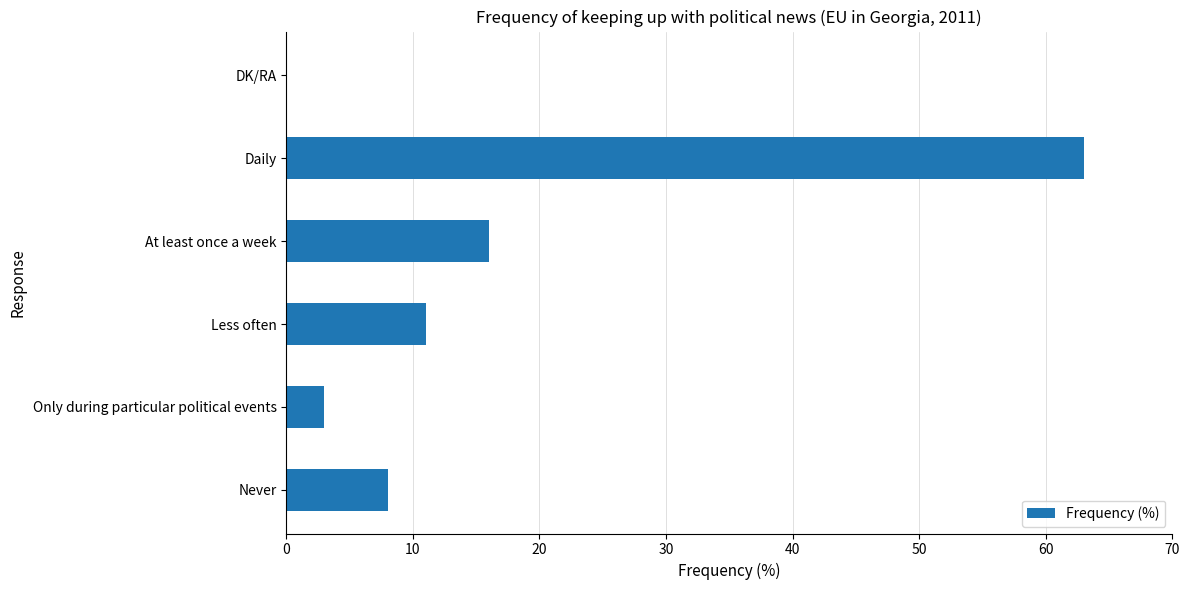

Which has a higher value, DK/RA or Daily?

Daily